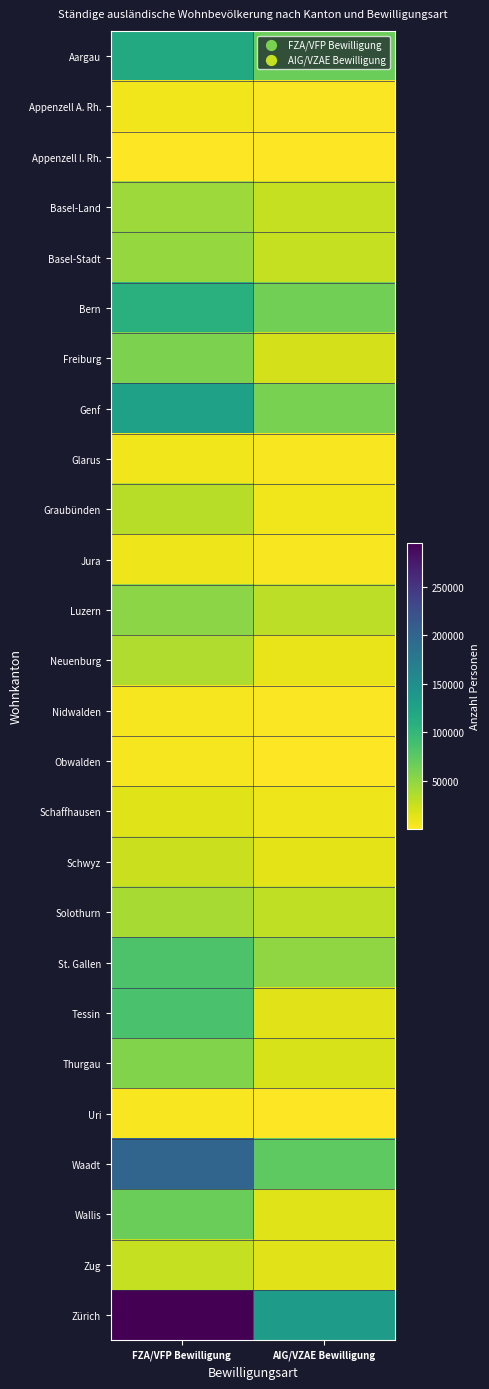

Rank the series by their maximum value, from highest to lowest.

Zürich, Waadt, Genf, Aargau, Bern, Tessin, St. Gallen, Wallis, Freiburg, Thurgau, Luzern, Basel-Stadt, Basel-Land, Solothurn, Neuenburg, Graubünden, Zug, Schwyz, Schaffhausen, Jura, Glarus, Appenzell A. Rh., Nidwalden, Obwalden, Uri, Appenzell I. Rh.